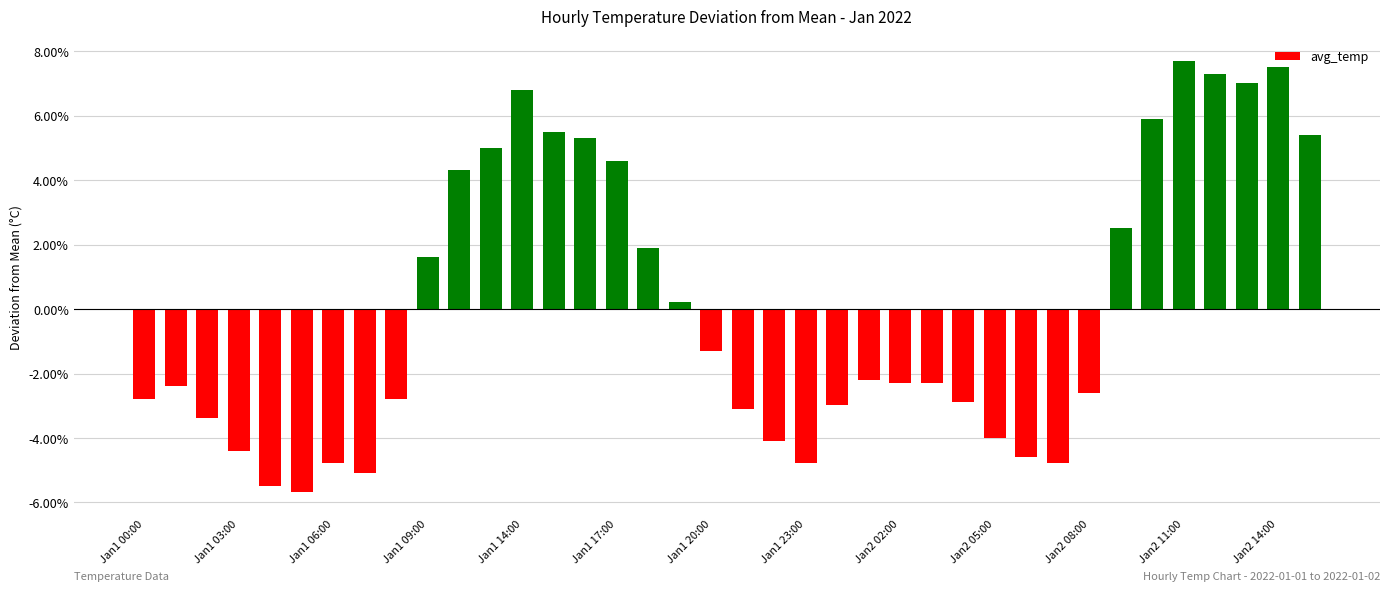

How many negative values are there?

22